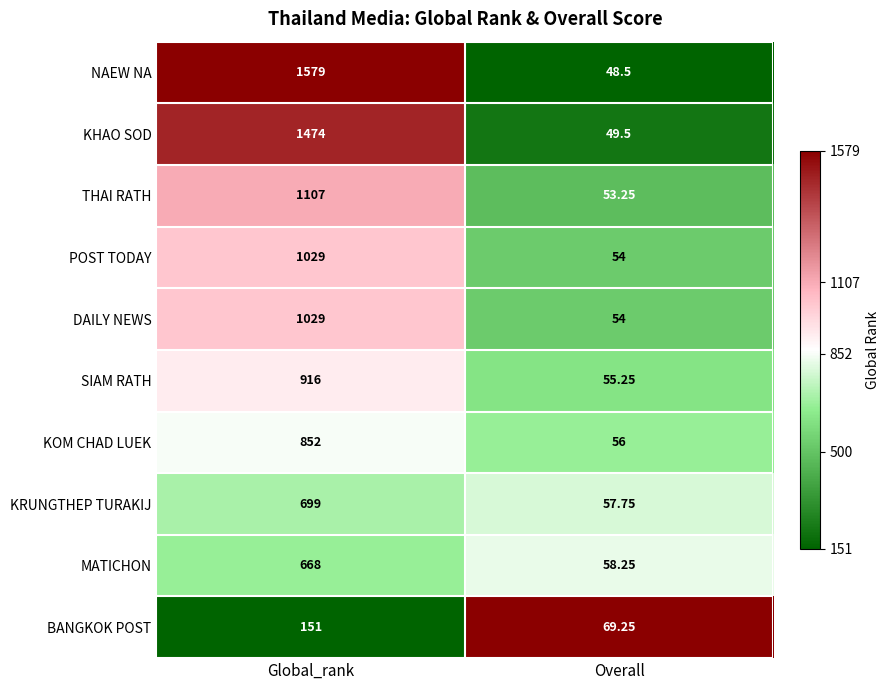

Which series has the largest range (max minus min)?

NAEW NA